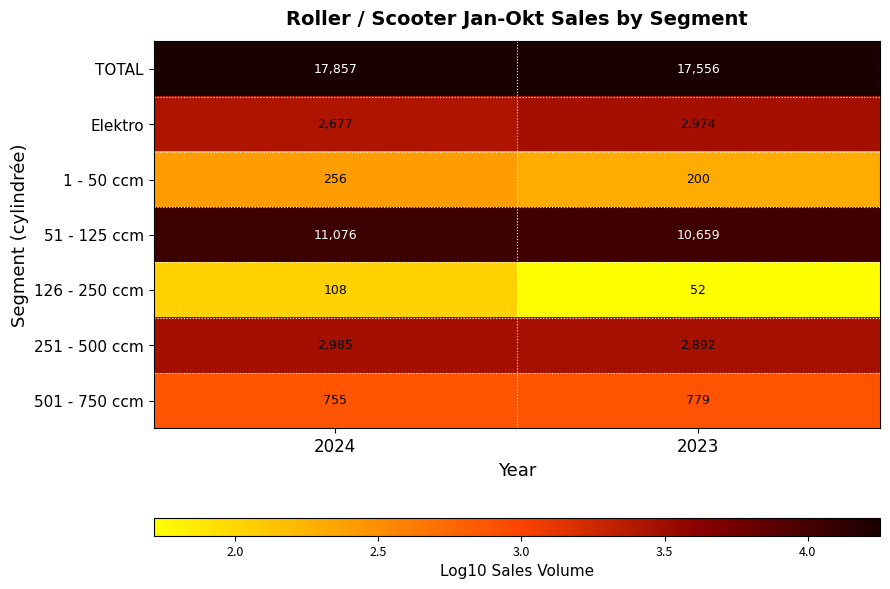

Reading left to right, what are all the values shown in this chart?

TOTAL: 17857	17556
Elektro: 2677	2974
1 - 50 ccm: 256	200
51 - 125 ccm: 11076	10659
126 - 250 ccm: 108	52
251 - 500 ccm: 2985	2892
501 - 750 ccm: 755	779